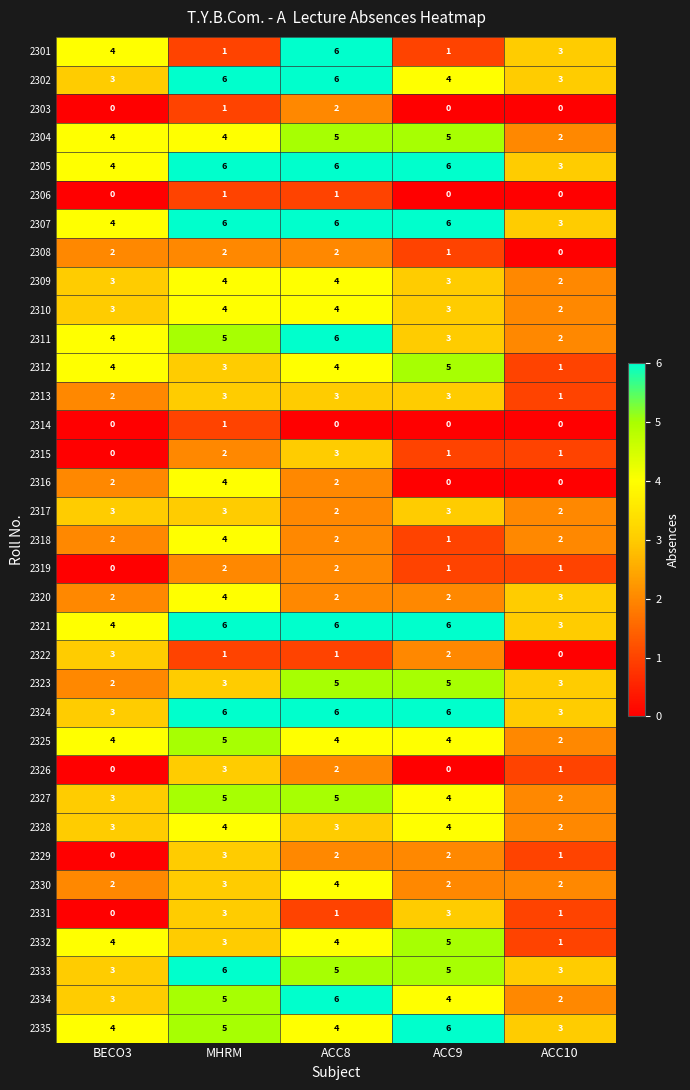

What is the total value across all series at ACC8?

126